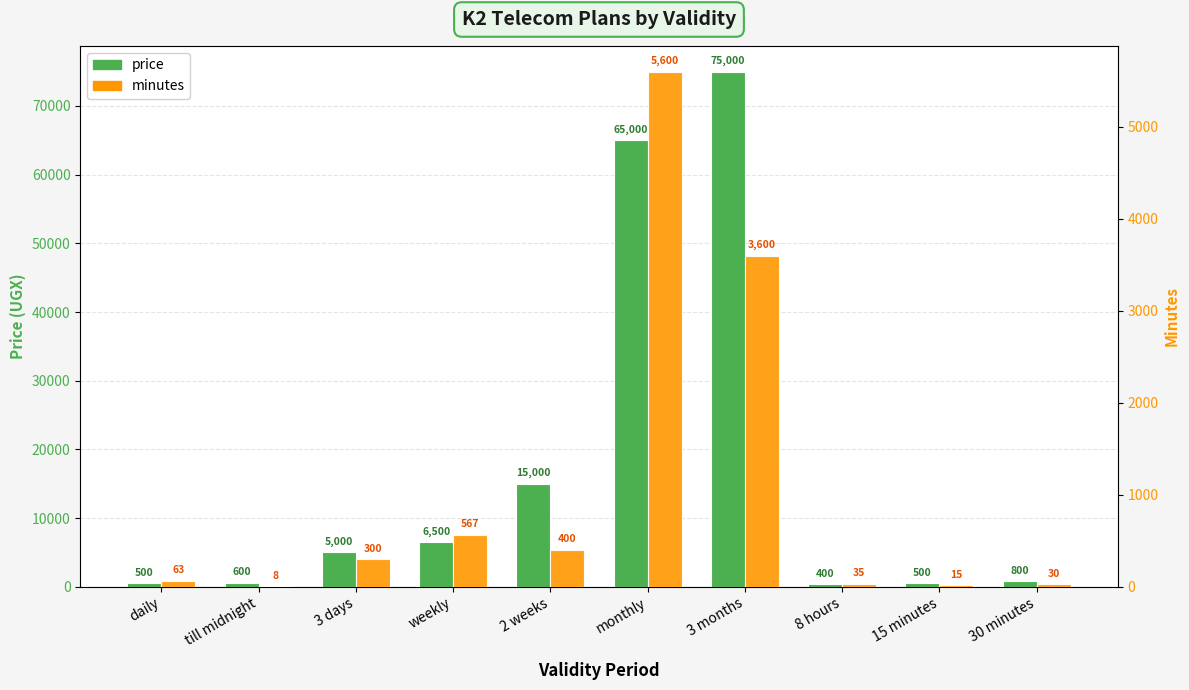

Rank the categories by price value from lowest to highest.

8 hours, daily, 15 minutes, till midnight, 30 minutes, 3 days, weekly, 2 weeks, monthly, 3 months